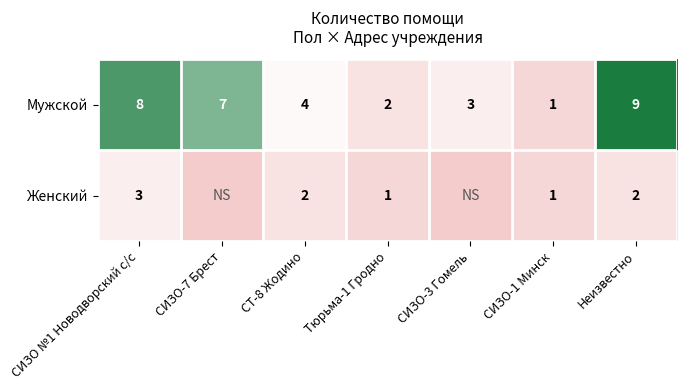

What is the spread (max minus min) of values at СИЗО-7 Брест?

7